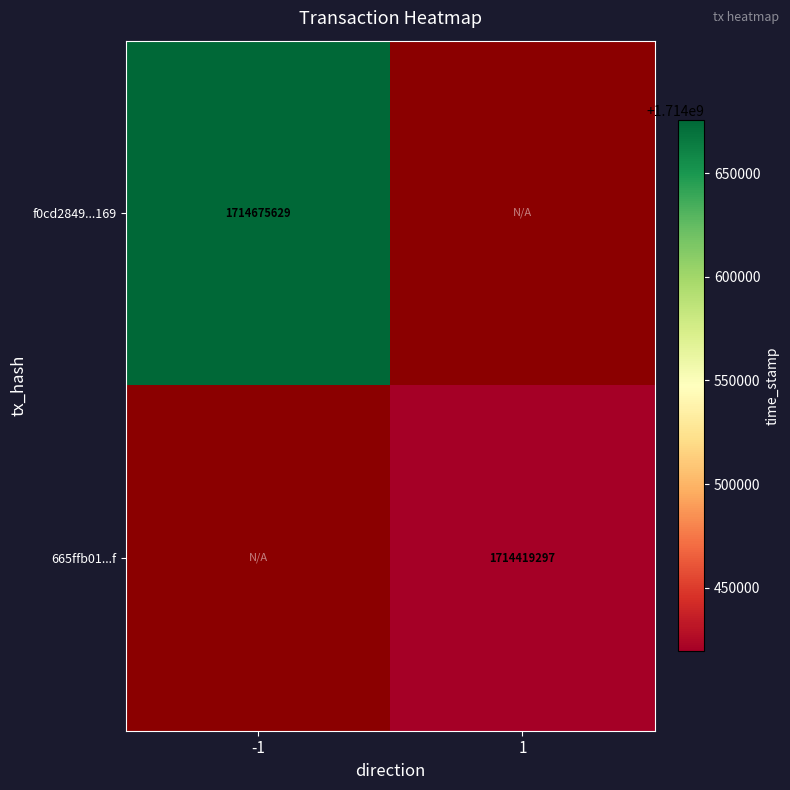

Is it true that f0cd2849...169 equals 643254527 at -1?

False